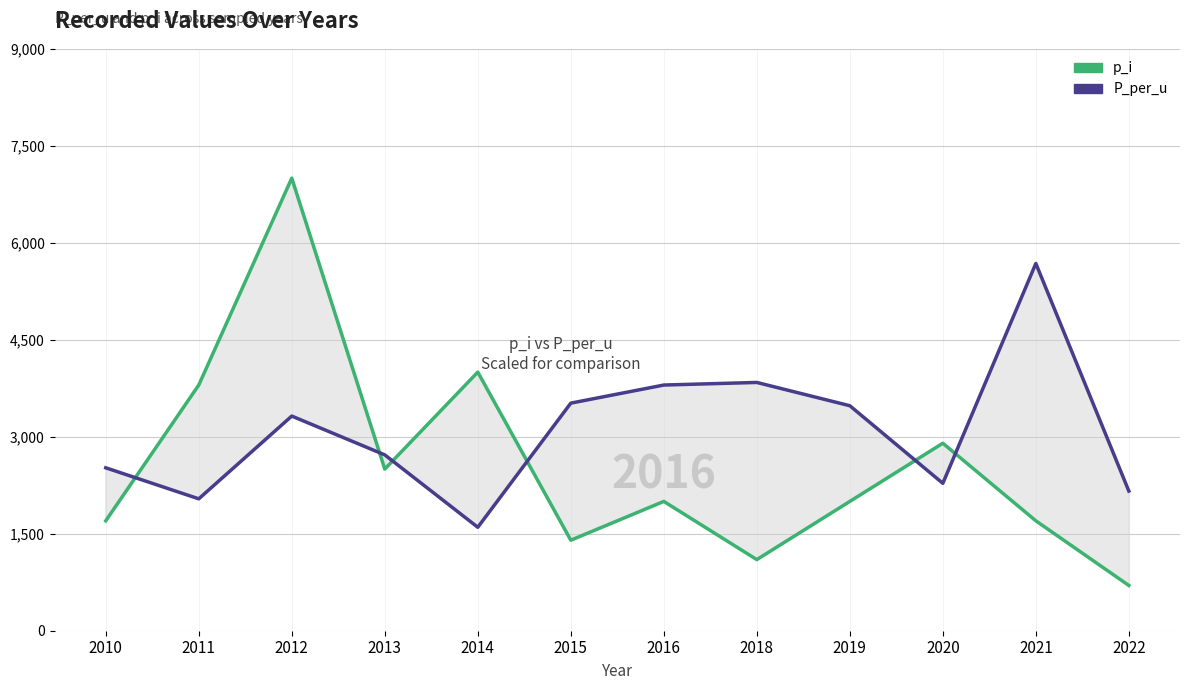

At how many categories does at least one series exceed 3691?

6